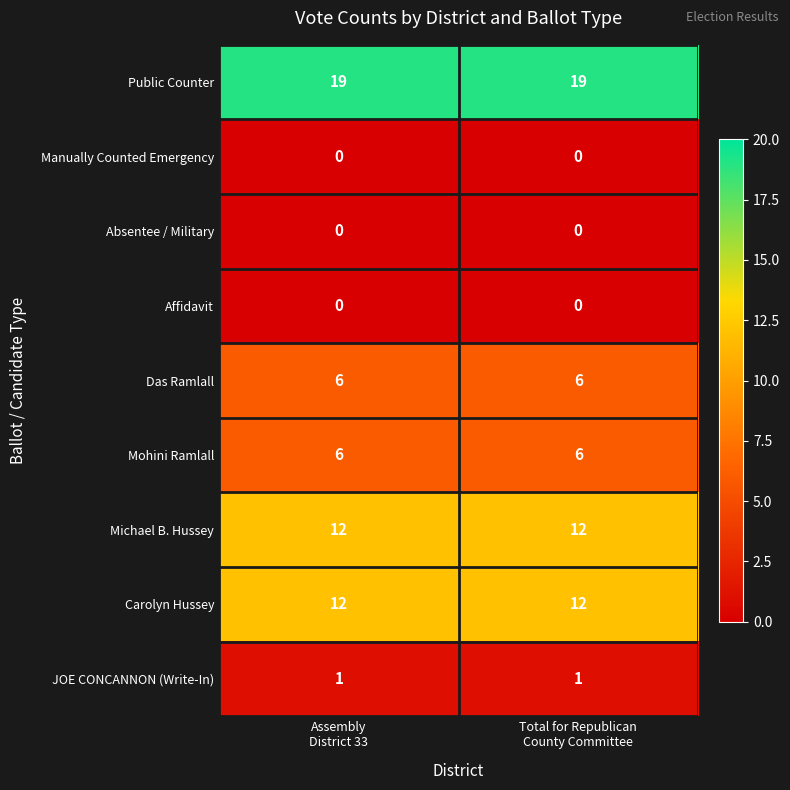

Which series has the largest total across all categories?

Public Counter